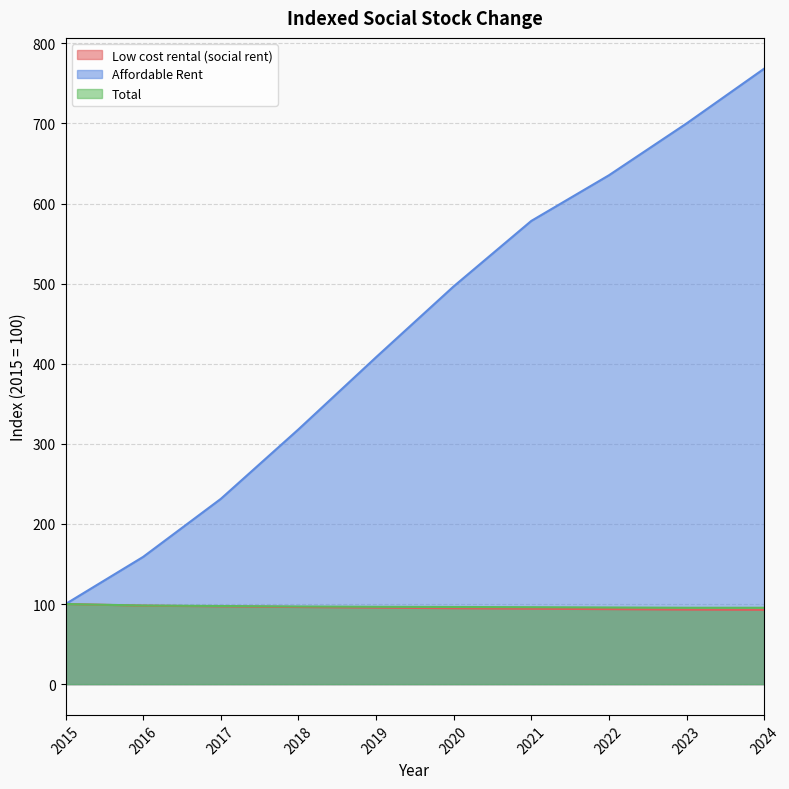

What is the difference between the Low cost rental (social rent) values at 2020 and 2019?

0.8